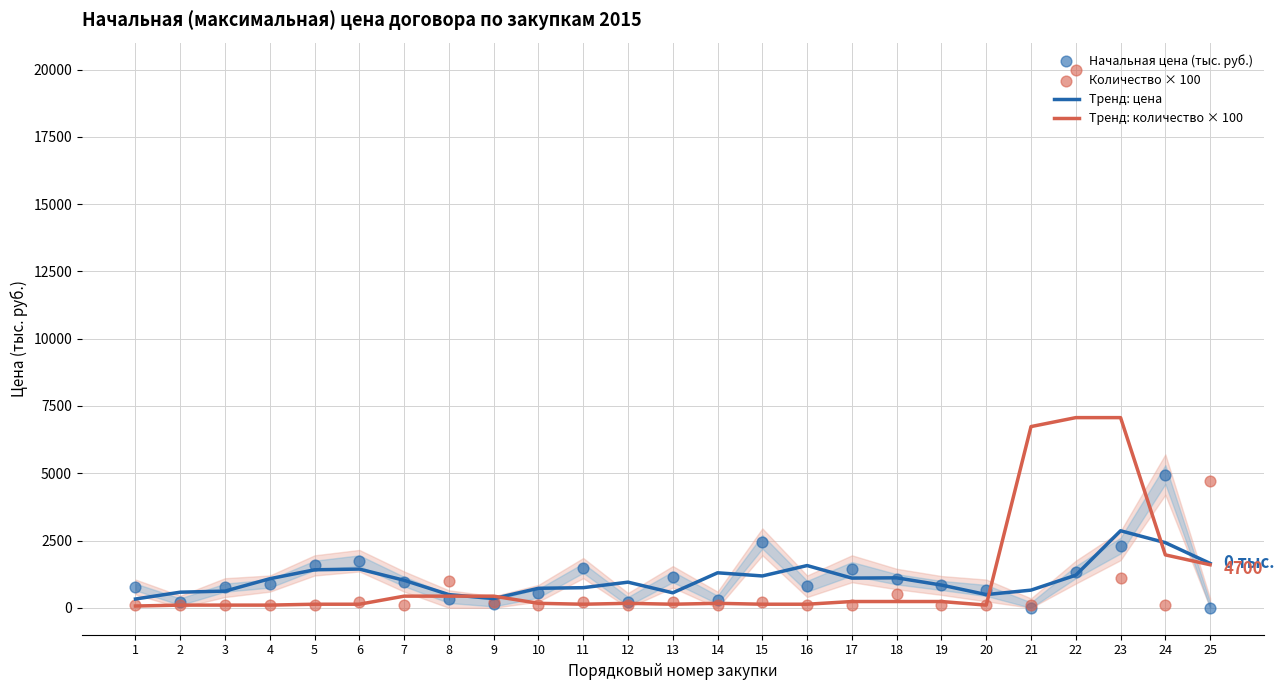

Is the value of Количество × 100 at 9 greater than the value of Тренд: количество × 100 at 1?

Yes